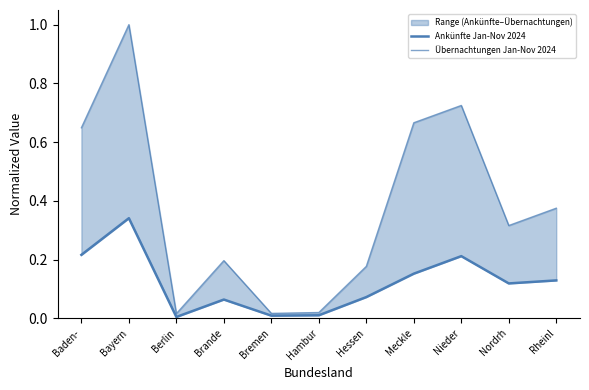

Reading left to right, list all the values displayed in this chart.

Ankünfte Jan-Nov 2024: Baden-=0.2	Bayern=0.3	Berlin=0.0	Brande=0.1	Bremen=0.0	Hambur=0.0	Hessen=0.1	Meckle=0.2	Nieder=0.2	Nordrh=0.1	Rheinl=0.1
Übernachtungen Jan-Nov 2024: Baden-=0.6	Bayern=1.0	Berlin=0.0	Brande=0.2	Bremen=0.0	Hambur=0.0	Hessen=0.2	Meckle=0.7	Nieder=0.7	Nordrh=0.3	Rheinl=0.4